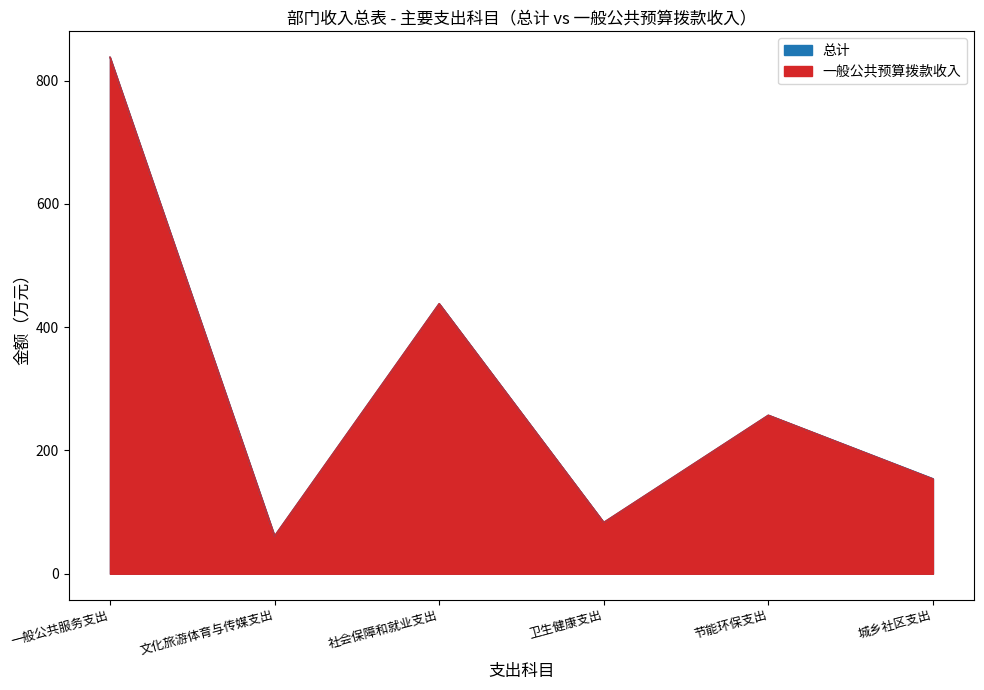

Does the chart display data point markers on the line(s)?

No